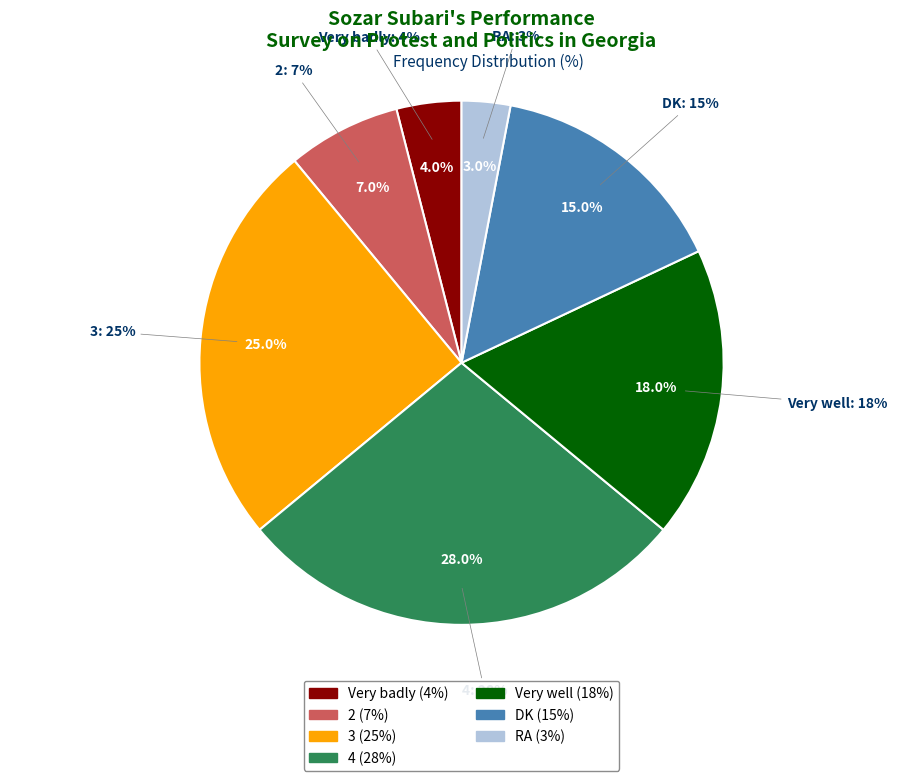

Between 4 and 2, which is larger?

4